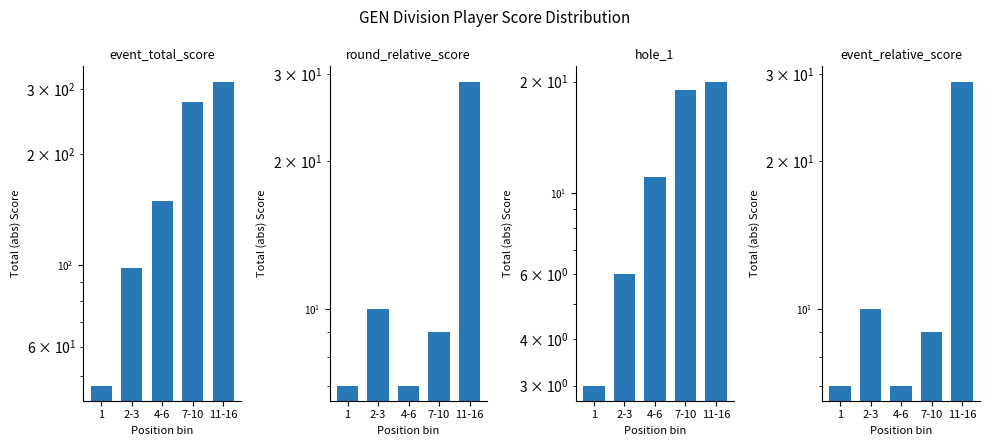

What is the difference between the maximum and minimum values in the round_relative_score series?

22